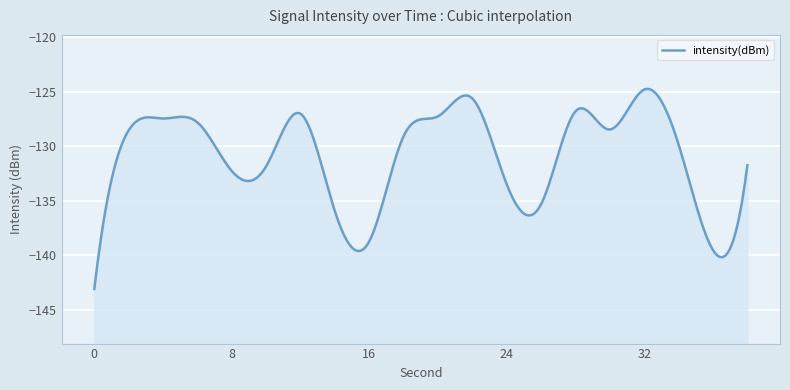

List the labels in order of value, largest first.

32, 22, 28, 12, 20, 4, 6, 30, 2, 18, 34, 38, 10, 8, 24, 26, 14, 16, 36, 0